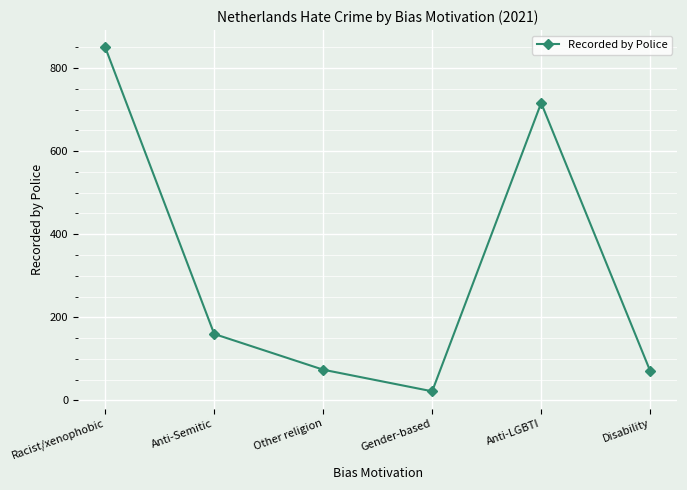

What is the smallest value displayed?

22